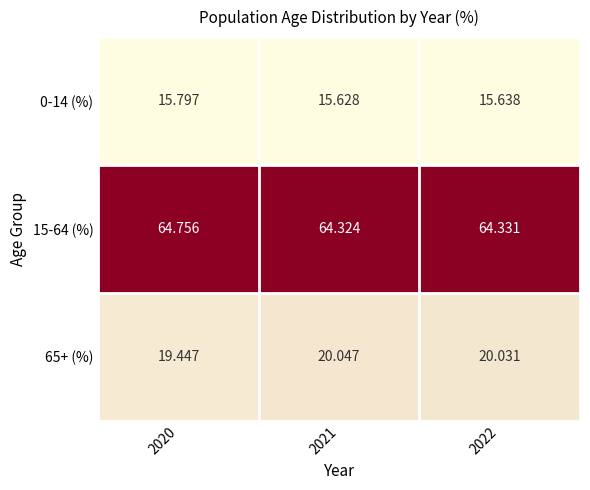

Rank the series at 2020 from lowest to highest value.

0-14 (%), 65+ (%), 15-64 (%)